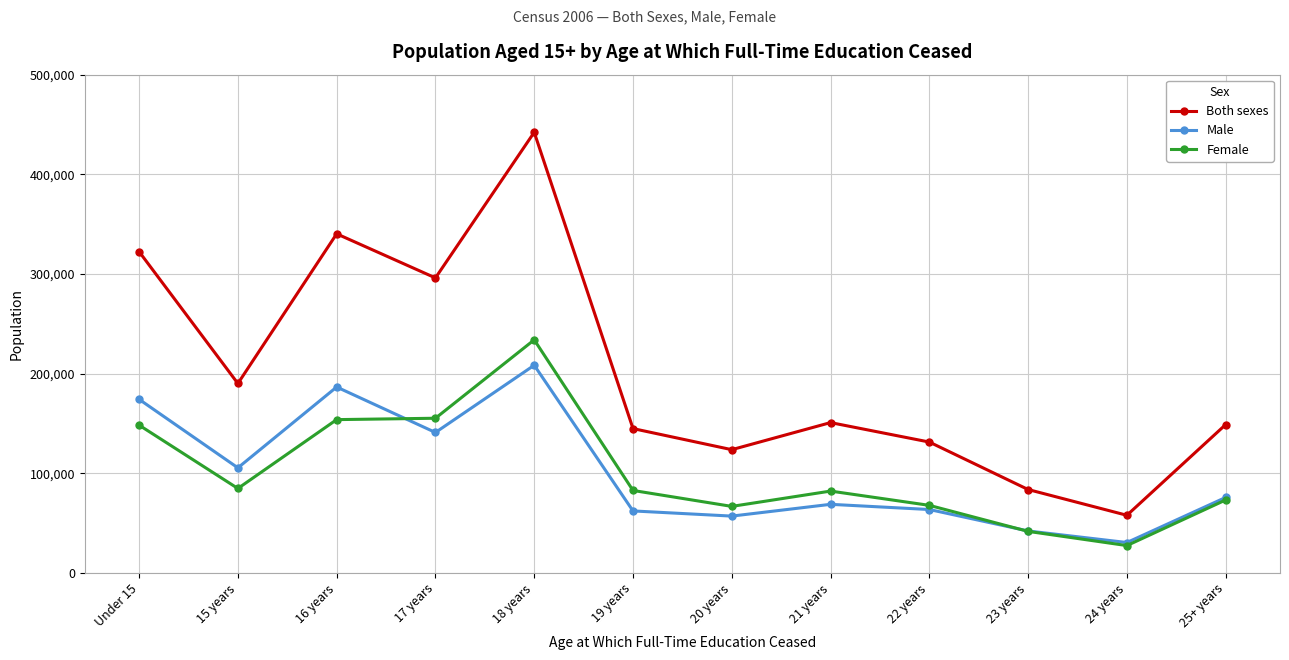

What is the difference between the maximum and minimum values in the Male series?

177942